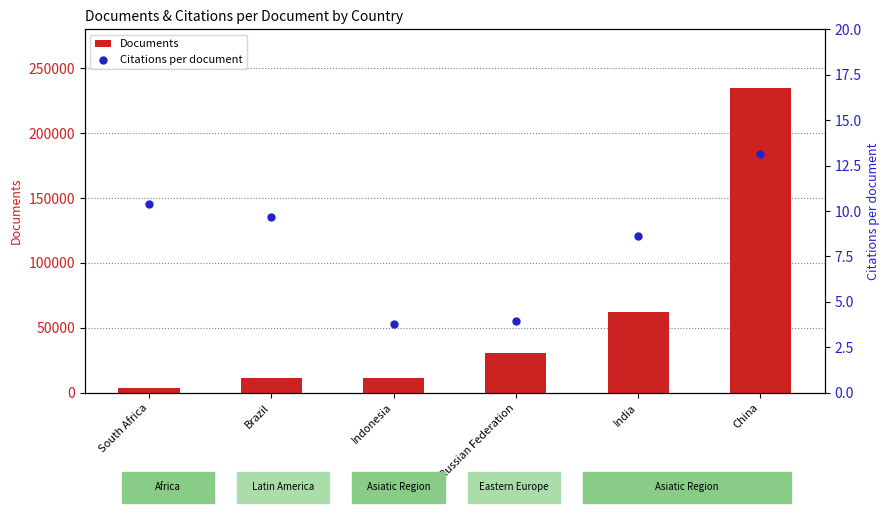

Which series contains the highest Y value?

Documents